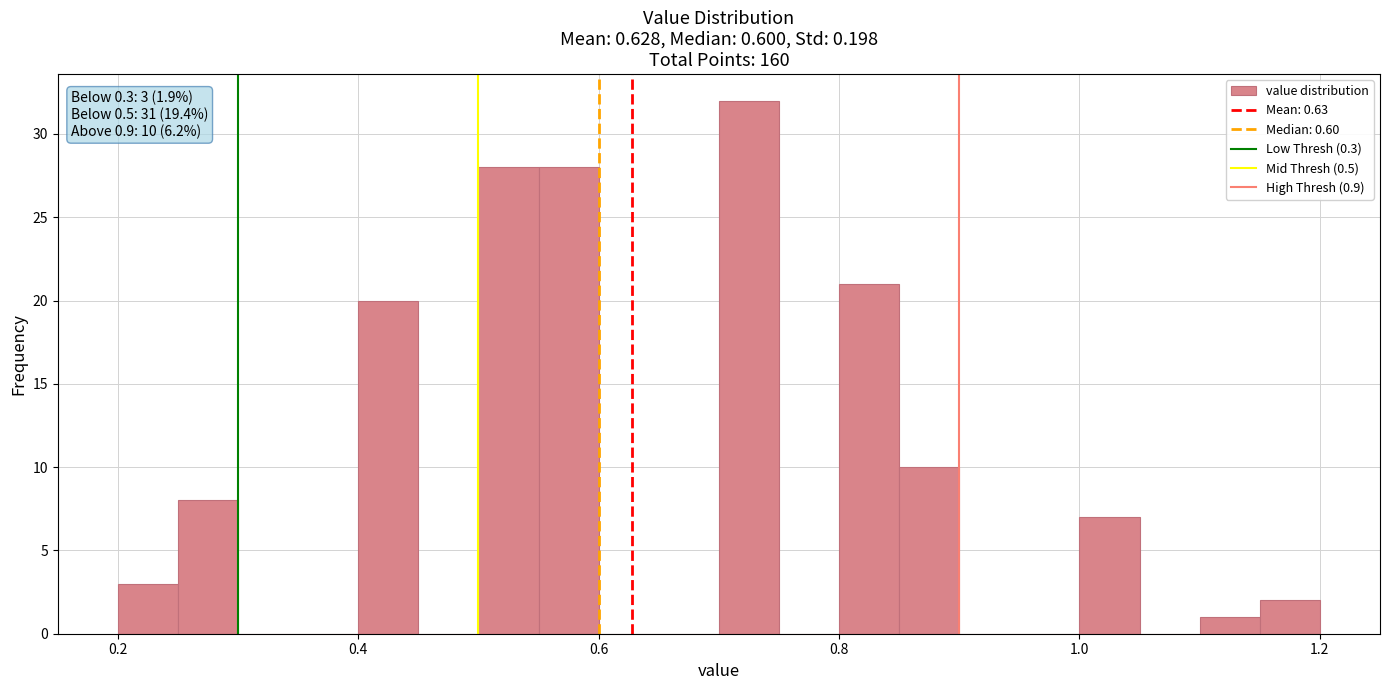

Around what value on the x-axis is the tallest bar? Give the approximate position of its centre, as read against the axis.

0.72